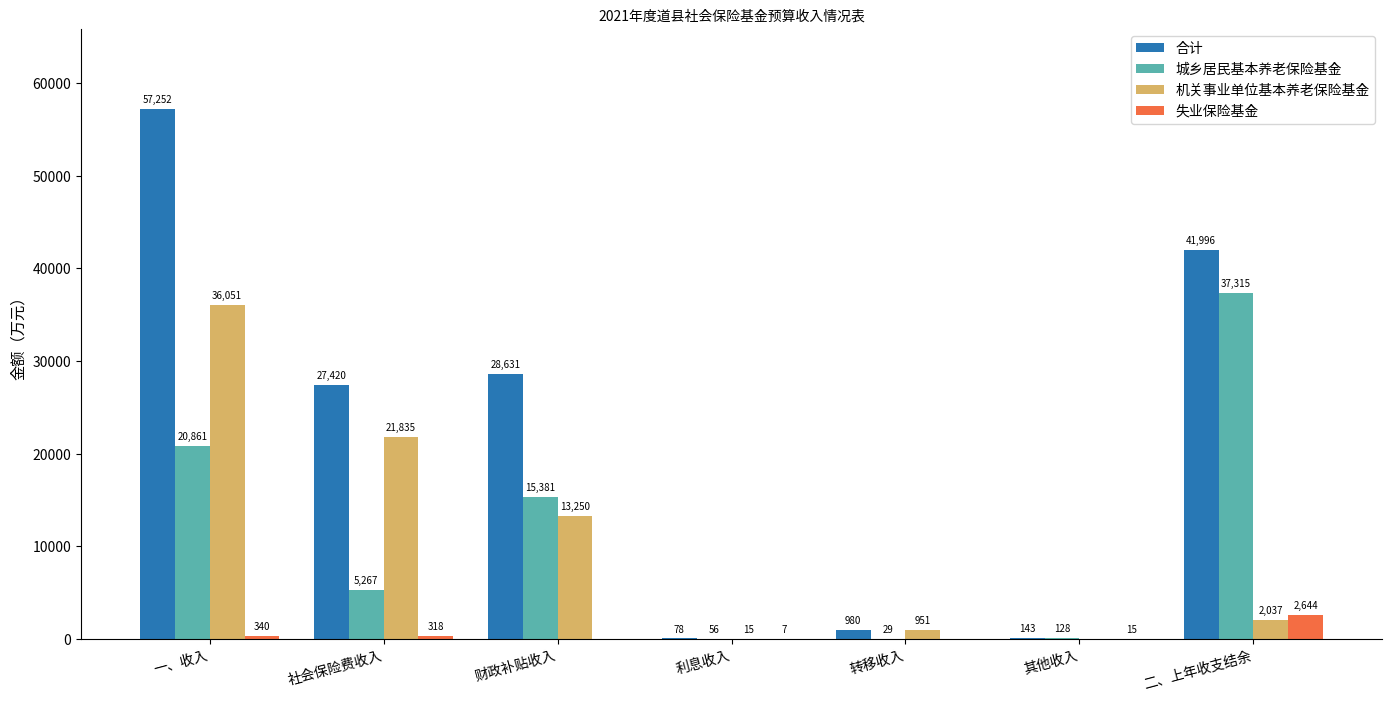

How many groups of bars are there?

7